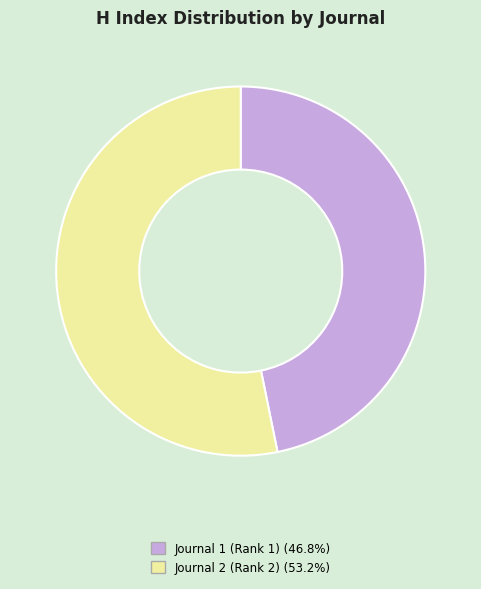

Is there any slice that represents more than half of the pie?

Yes